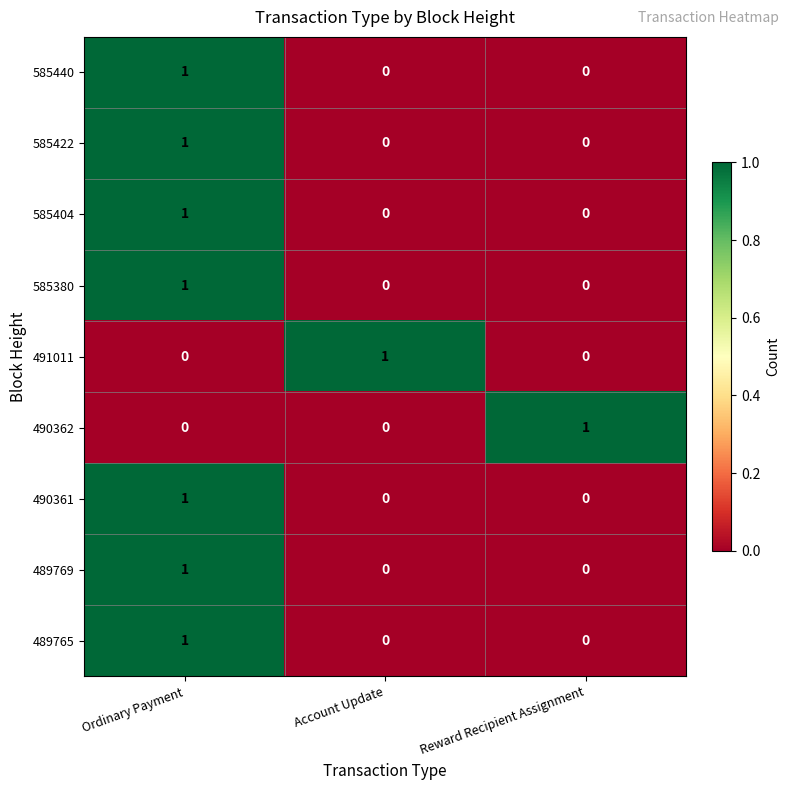

Count the number of data series in this chart.

9